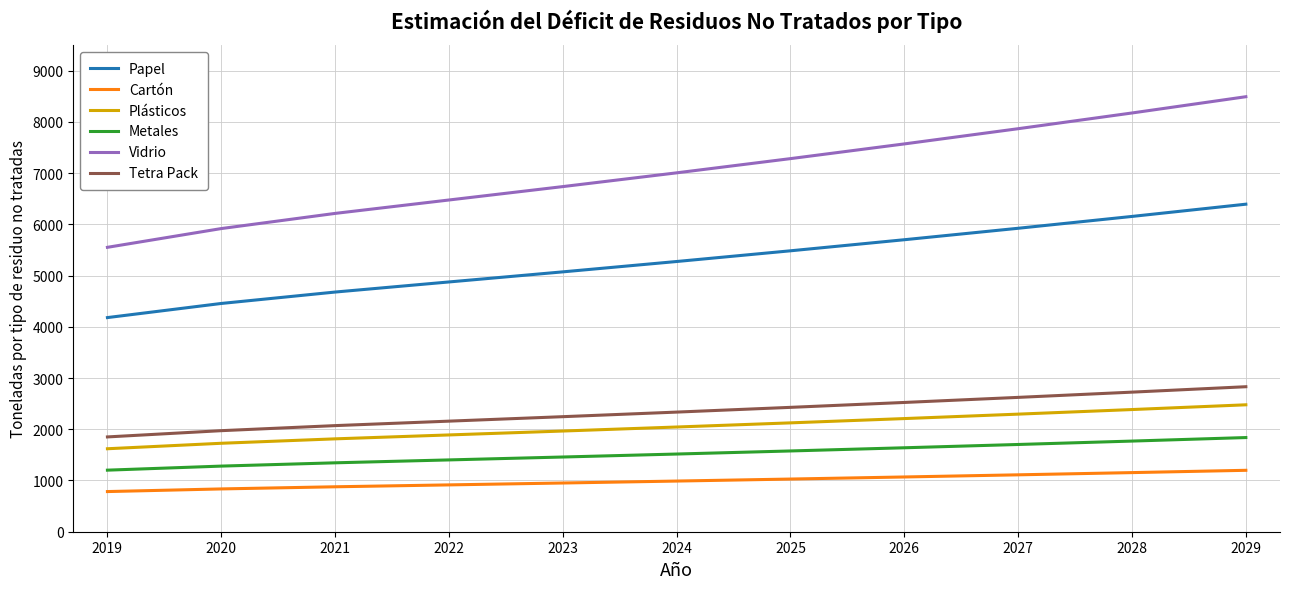

What is the difference between the maximum and minimum values in the Cartón series?

415.0